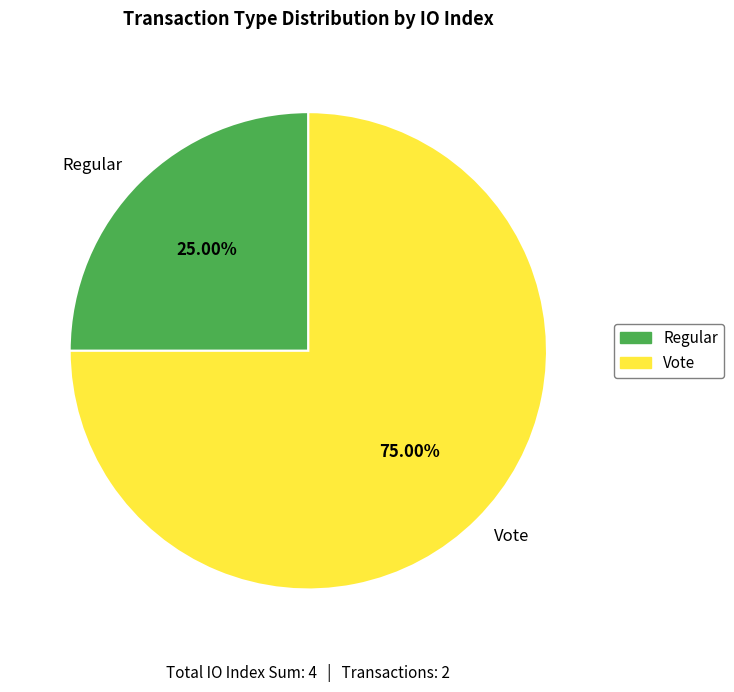

The Vote slice represents 89% of the pie. True or false?

False